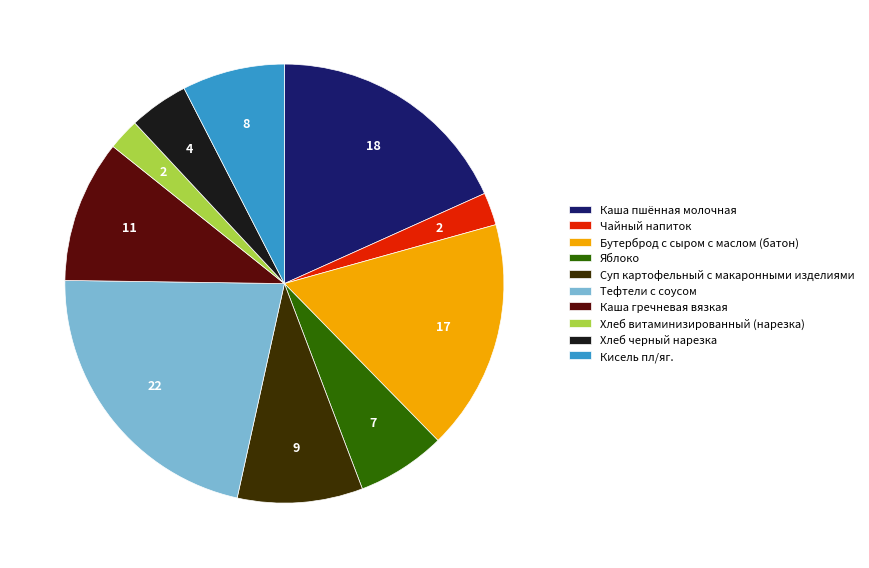

Does Бутерброд с сыром с маслом (батон) account for over 50% of the chart?

No